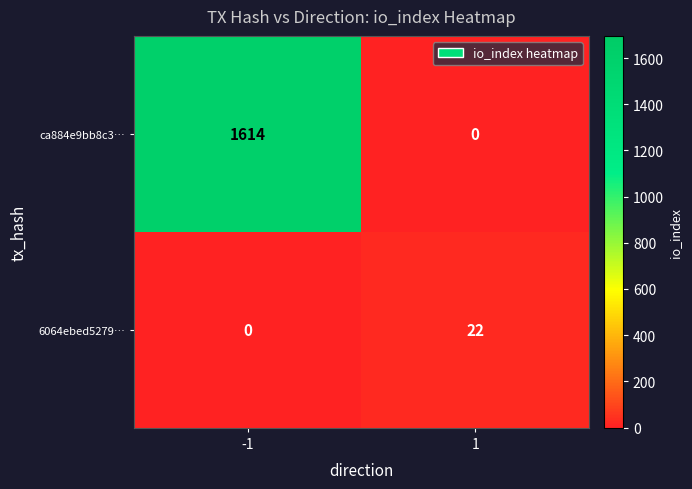

At which category does the chart reach its peak across all series?

-1